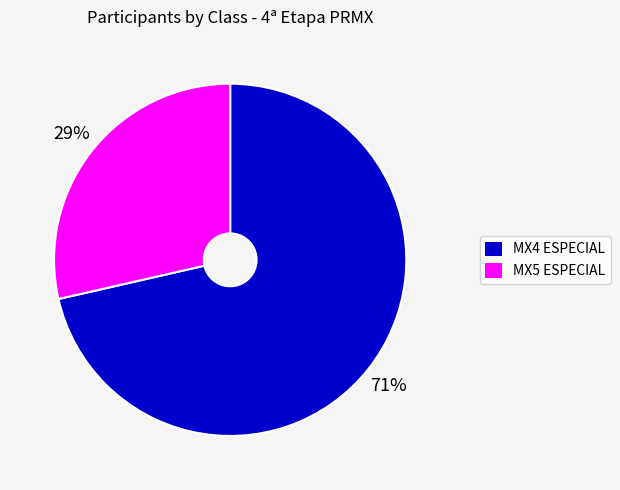

Approximately how many times larger is the value at MX5 ESPECIAL compared to MX4 ESPECIAL?

0.4